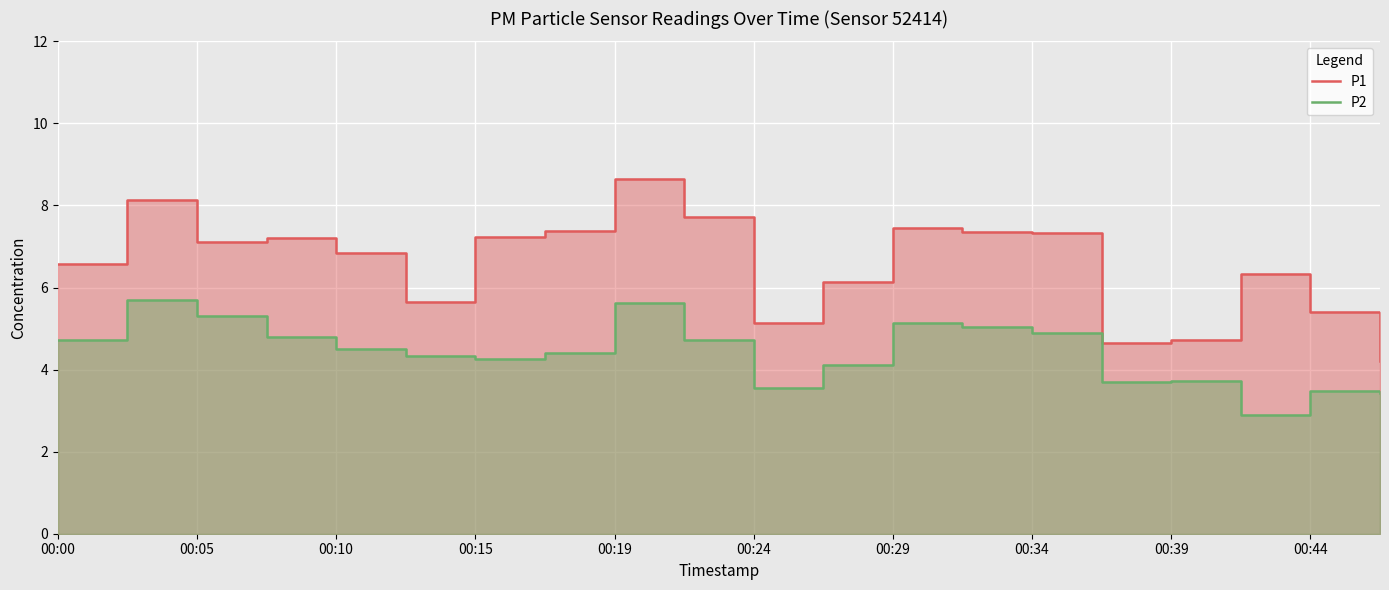

At which label does P1 first exceed 7?

00:05